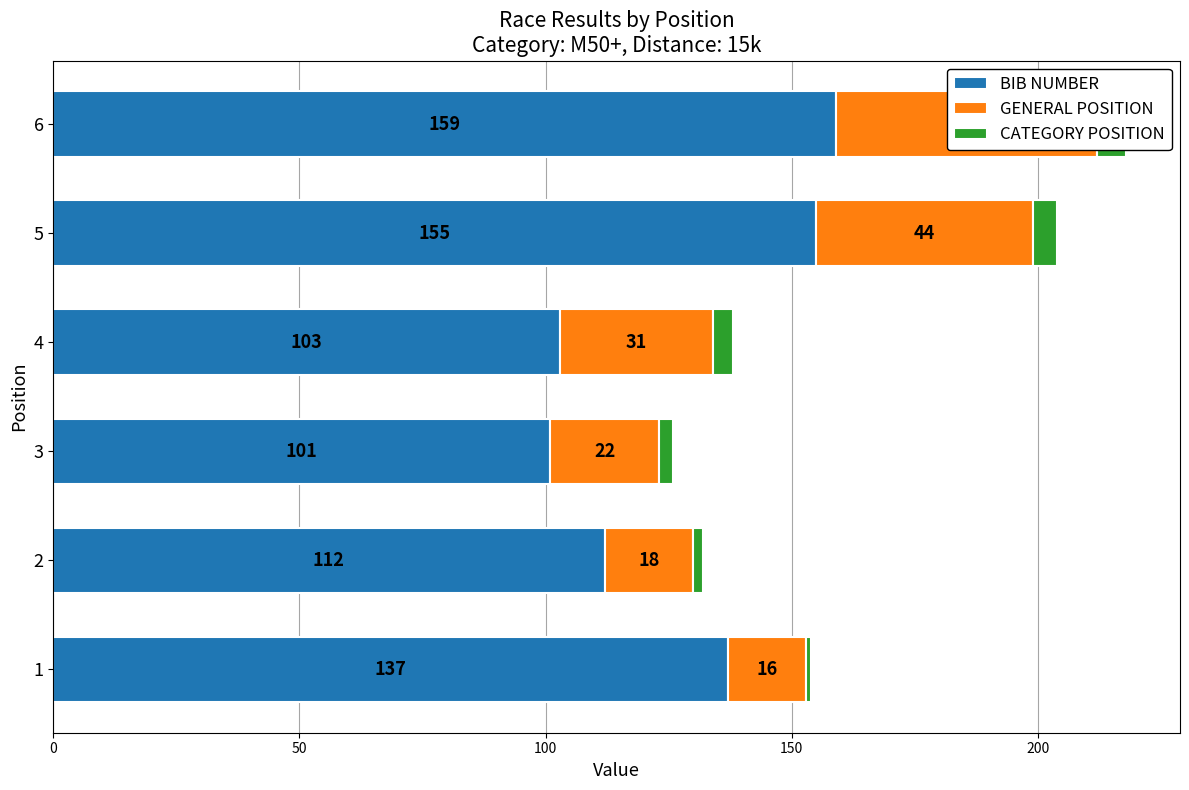

How many data points in CATEGORY POSITION are less than 4?

3